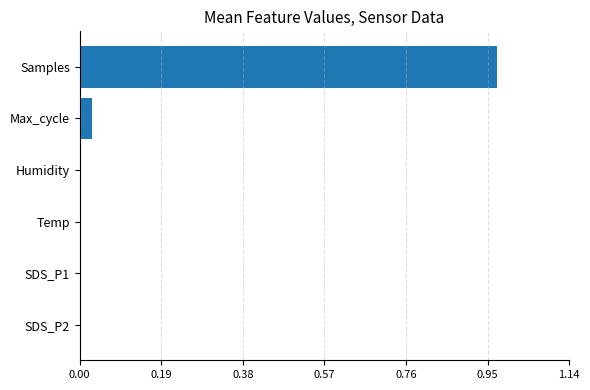

Does the chart contain stacked bars?

No